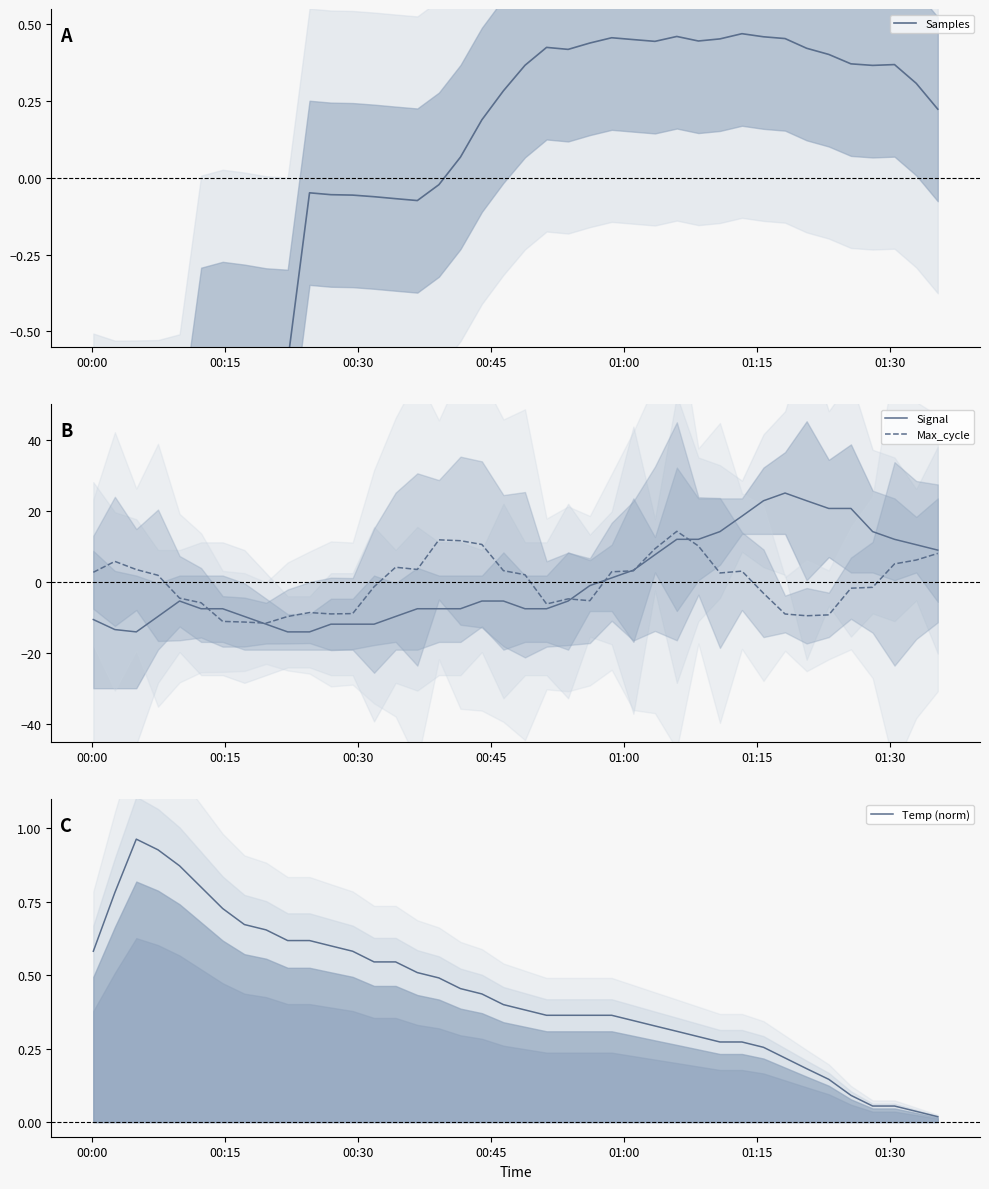

What is the minimum value for Signal?

-14.1